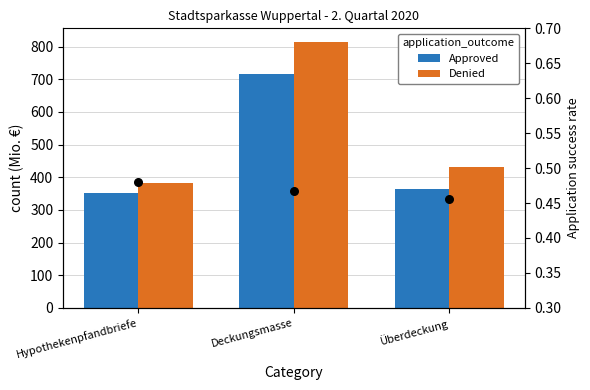

Is the value of Denied at Überdeckung greater than the value of Approved at Hypothekenpfandbriefe?

Yes